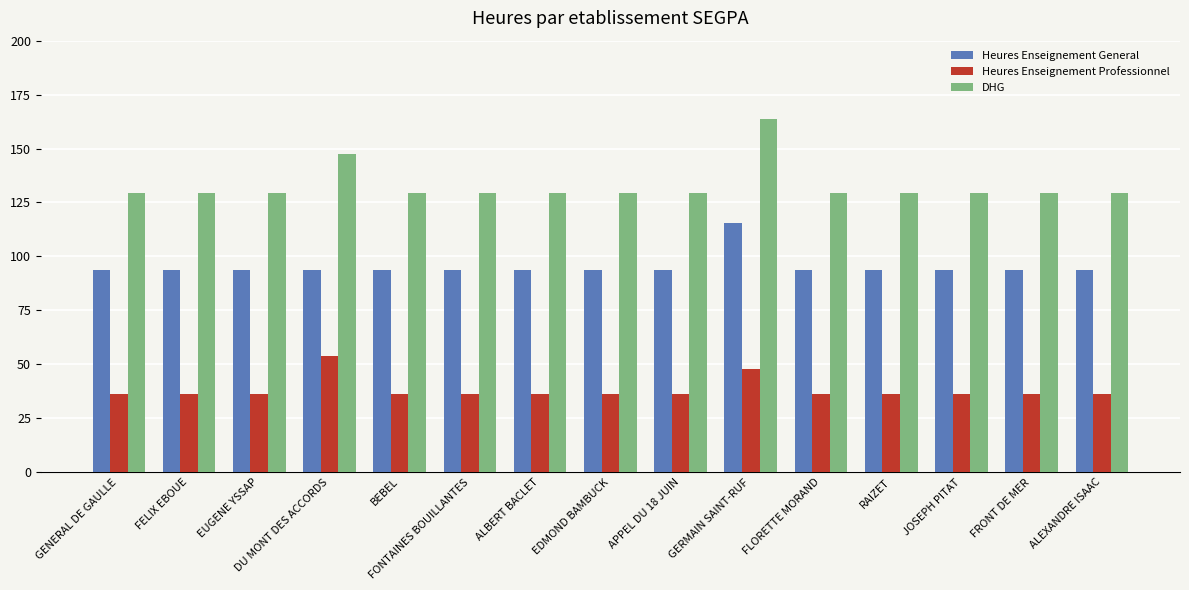

The DHG series shows 48.7 at EUGENE YSSAP. True or false?

False